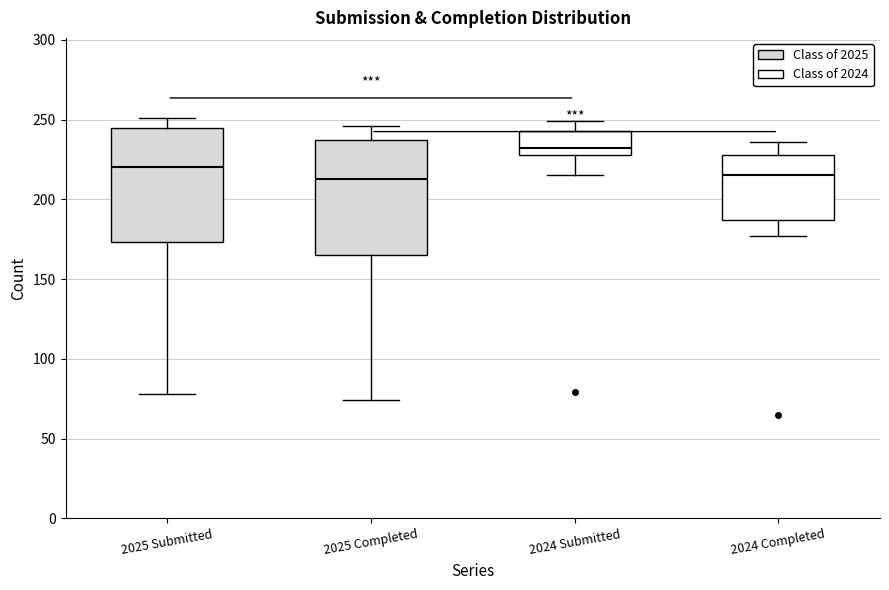

Reading left to right, transcribe this box plot: for each box, give where its median line is, the range the box spans, and where its two whiskers end, as read against the y-axis. The values are not printed on the chart, so give them approximately, as read against the axis.

2025 Submitted: median 220, box 175 to 245, whiskers 80 to 250
2025 Completed: median 215, box 165 to 235, whiskers 75 to 245
2024 Submitted: median 230 (just above the box's lower edge), box 230 to 245, whiskers 215 to 250
2024 Completed: median 215, box 185 to 230, whiskers 175 to 235